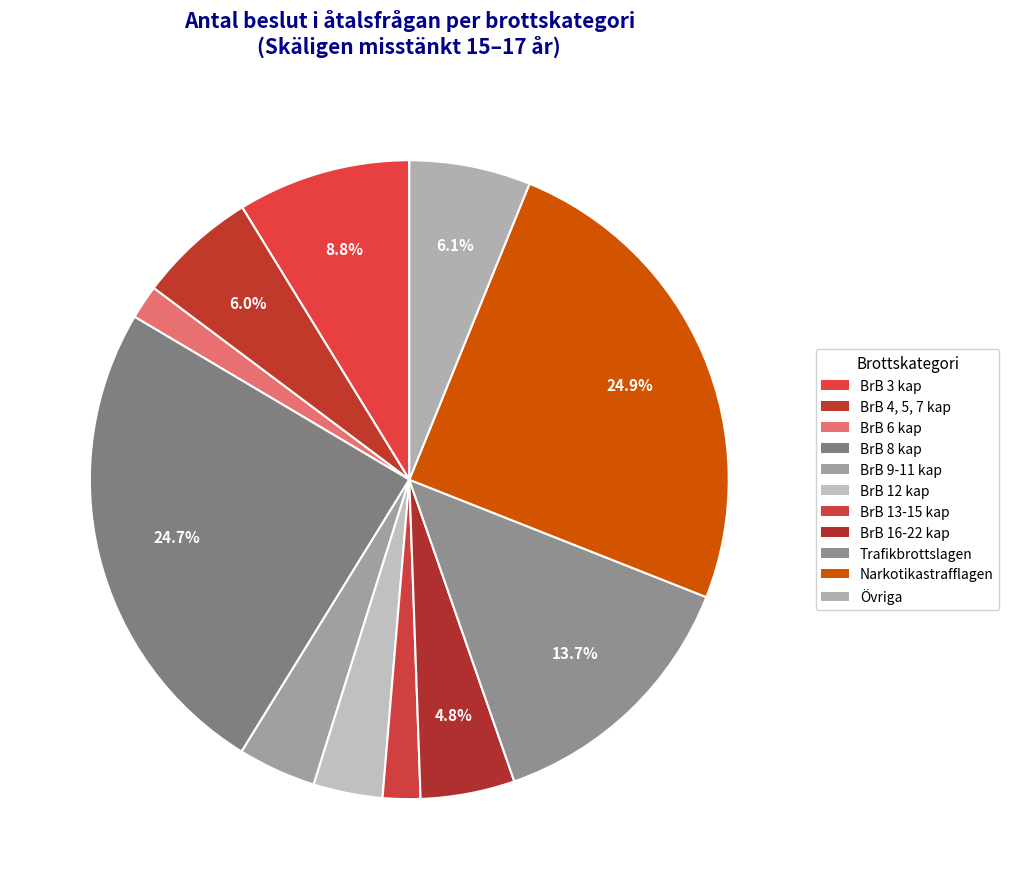

Which category has the smallest portion of the pie?

BrB 6 kap